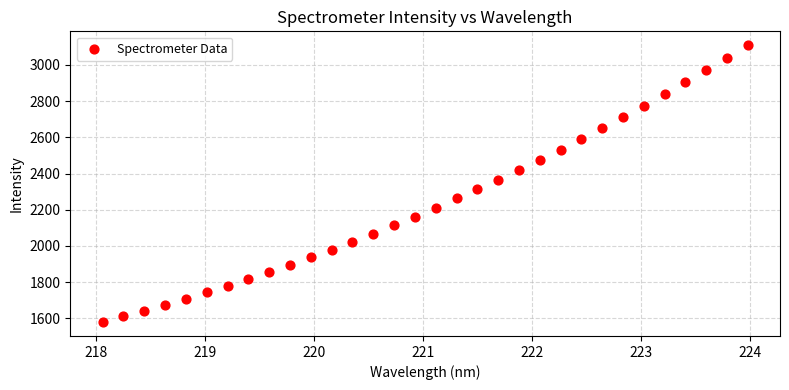

What is the range of X values (max minus min)?

5.9